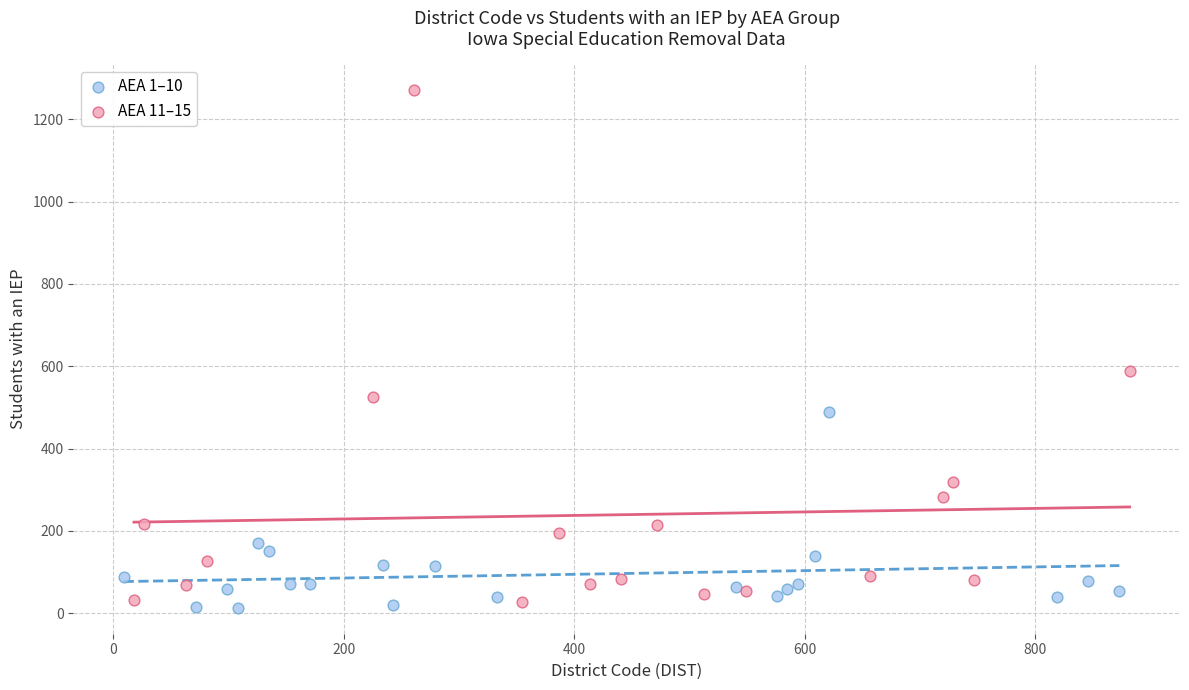

Which series reaches the maximum Y coordinate?

AEA 11–15